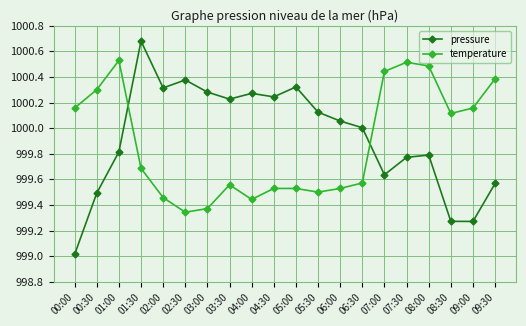

The value of pressure at 06:30 is 1787.7. True or false?

False